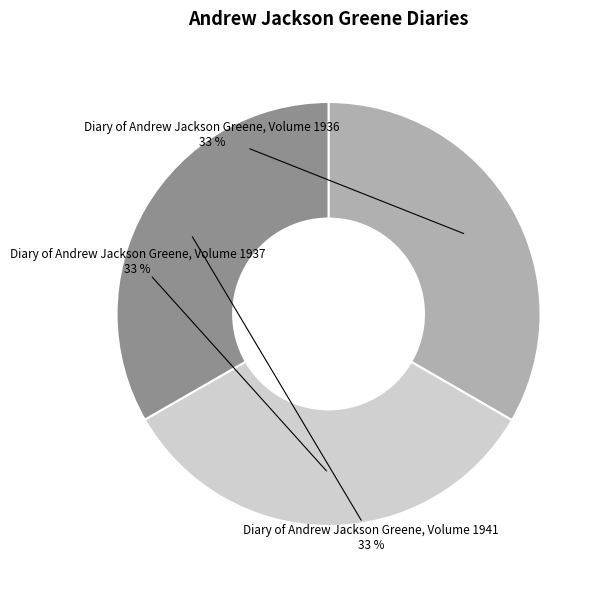

Combined, do Diary of Andrew Jackson Greene, Volume 1941 and Diary of Andrew Jackson Greene, Volume 1937 account for over 50%?

Yes